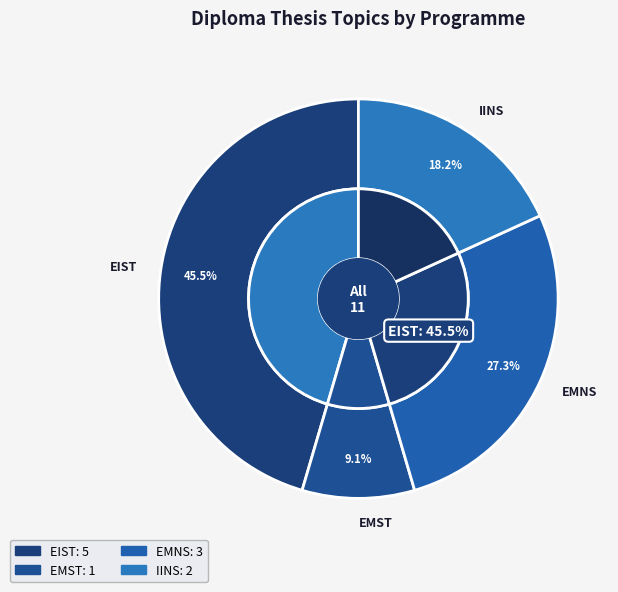

How many segments does this pie chart have?

4